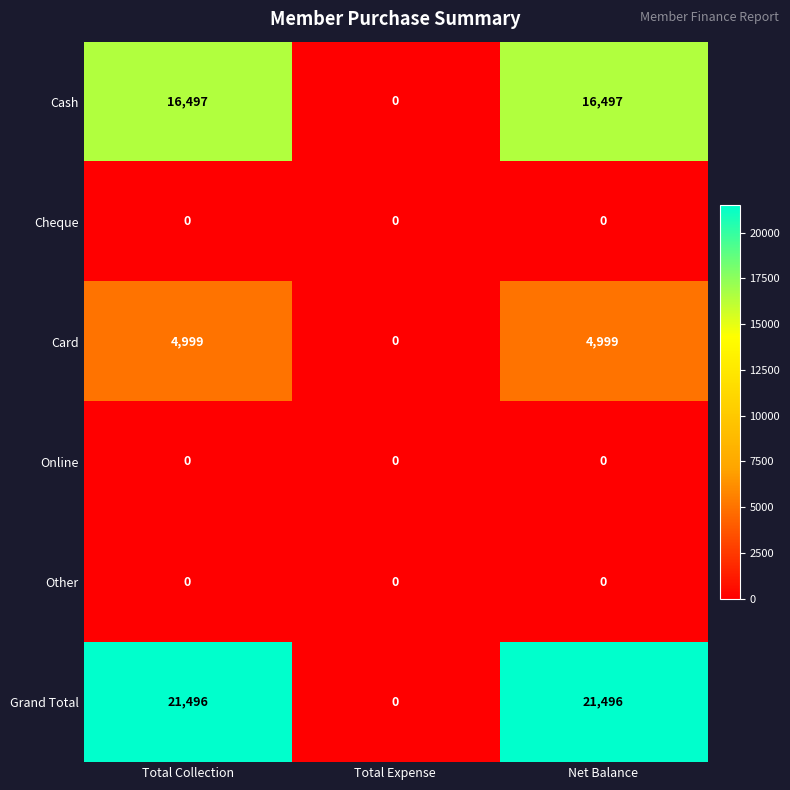

What is the greatest value displayed?

21496